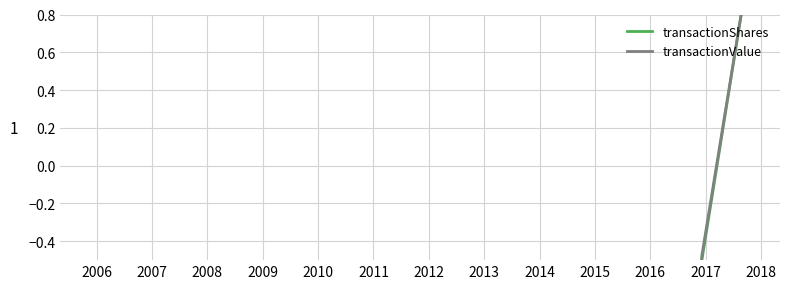

Count the transactionValue values in the range 0 to 1.

1